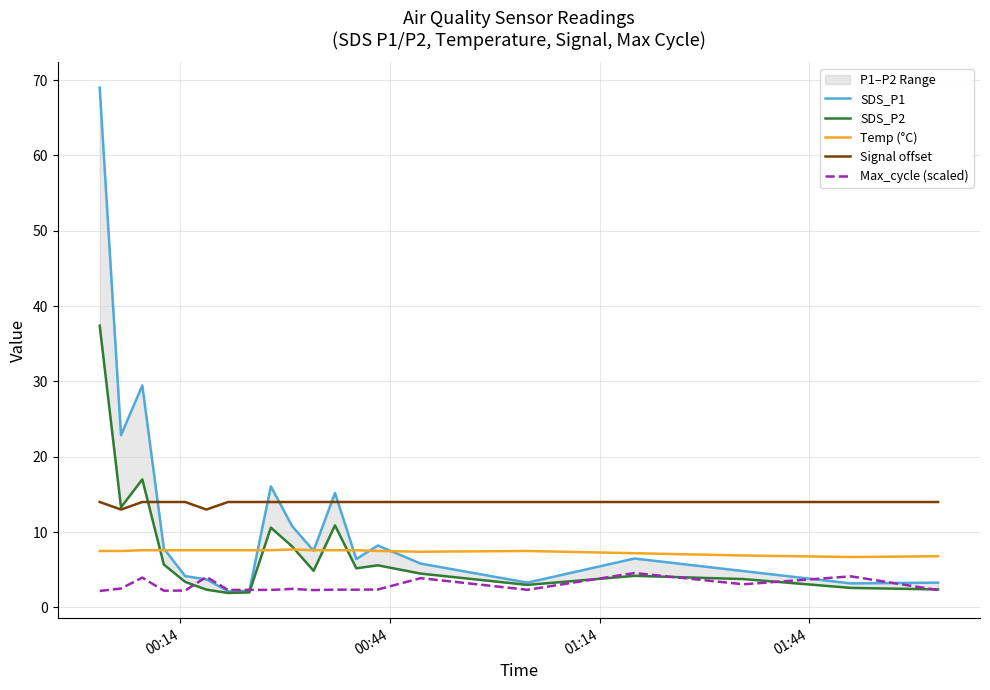

What is the maximum value for Signal offset?

14.0